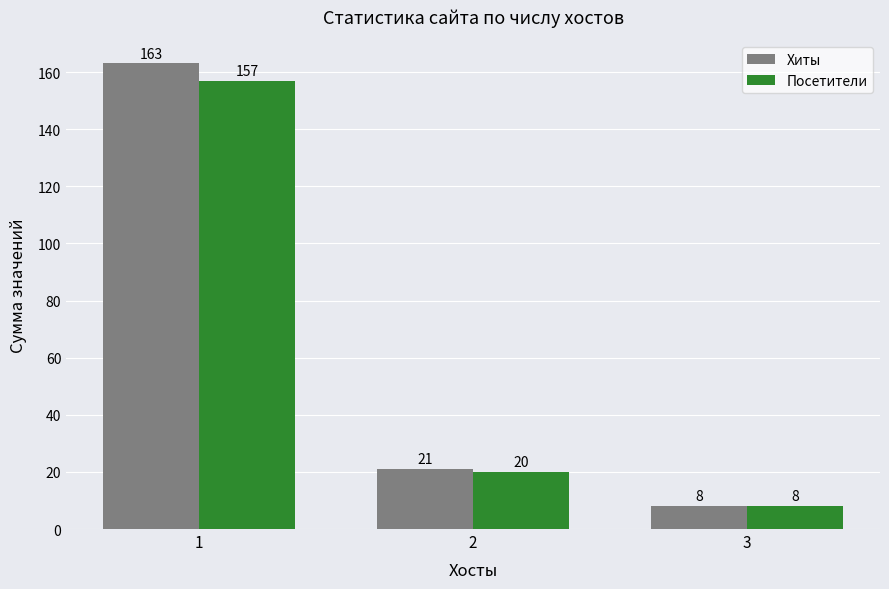

Which category has the lowest value across all series?

3